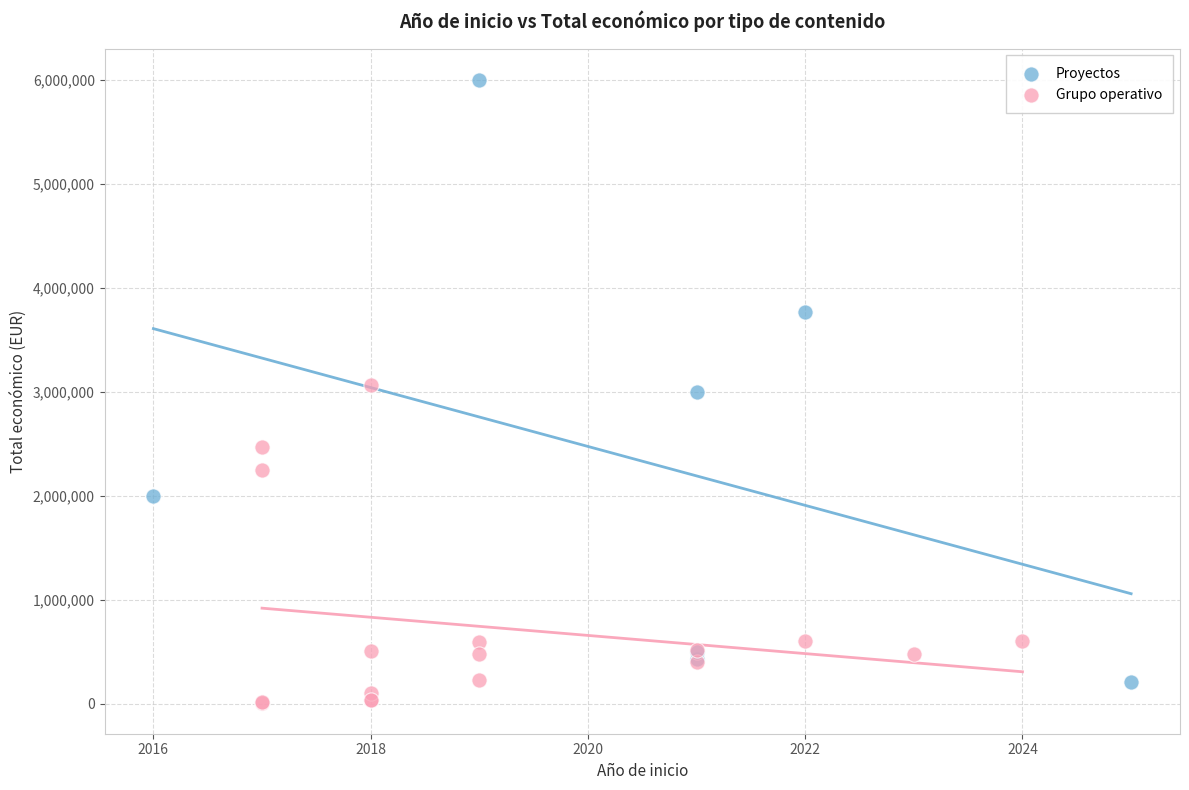

Which series has the largest Y range (max minus min)?

Proyectos